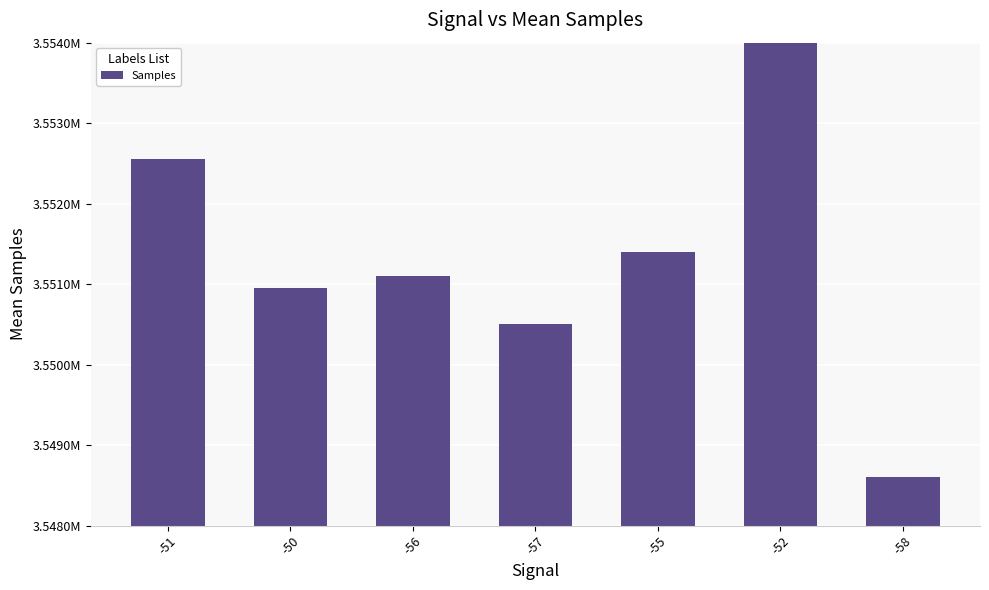

Are the bars horizontal?

No